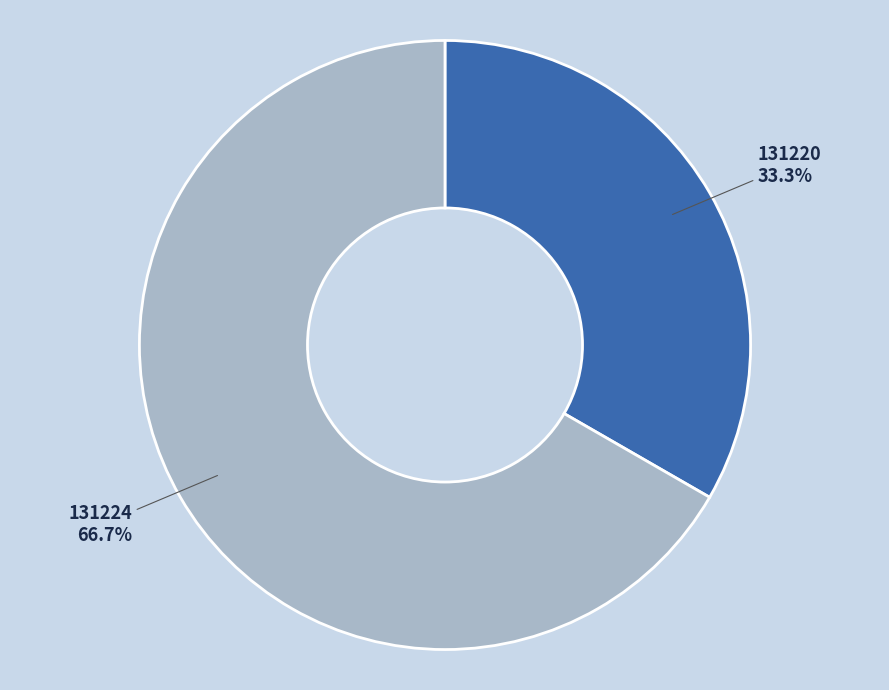

Does any single category account for the majority?

Yes